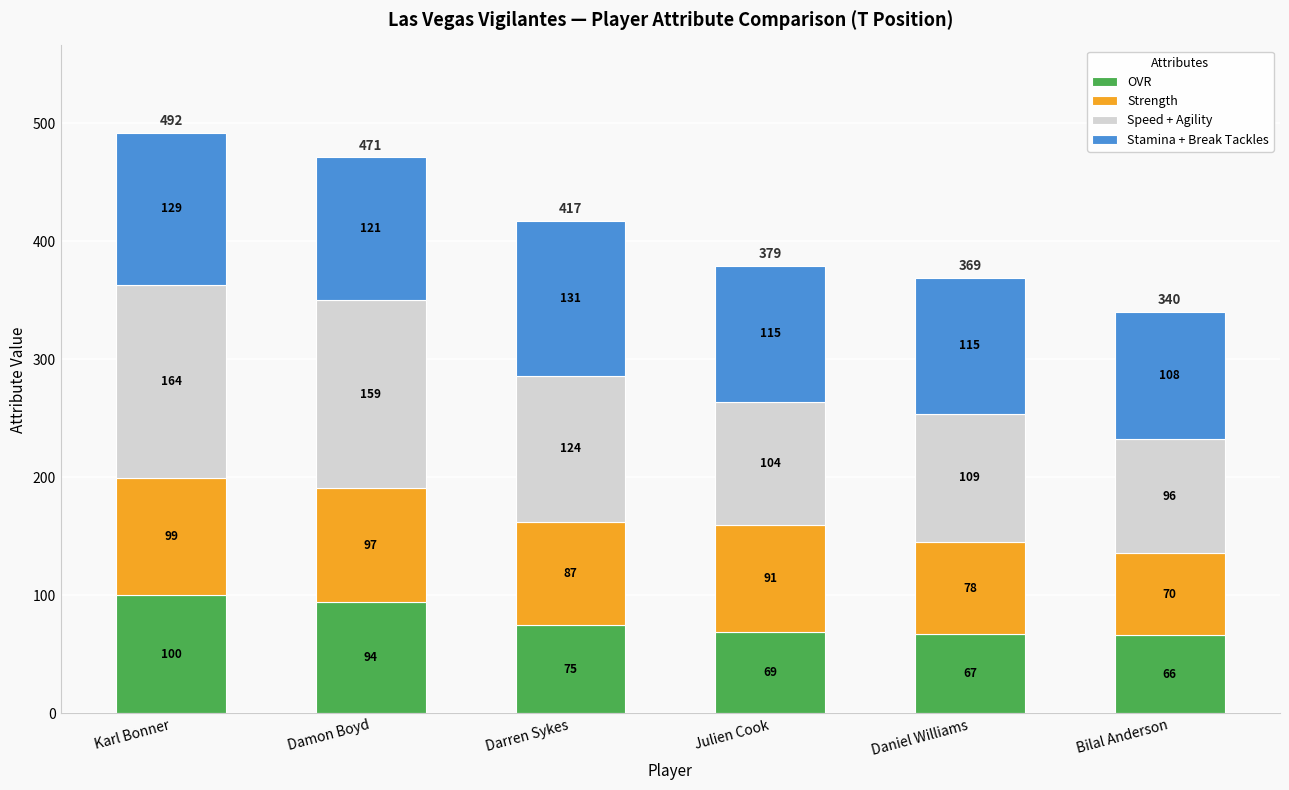

How many series are shown in this chart?

4